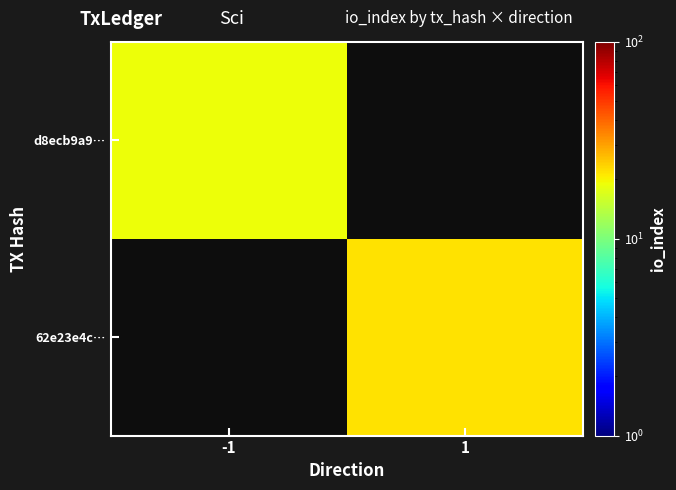

How many distinct data groups are displayed?

2